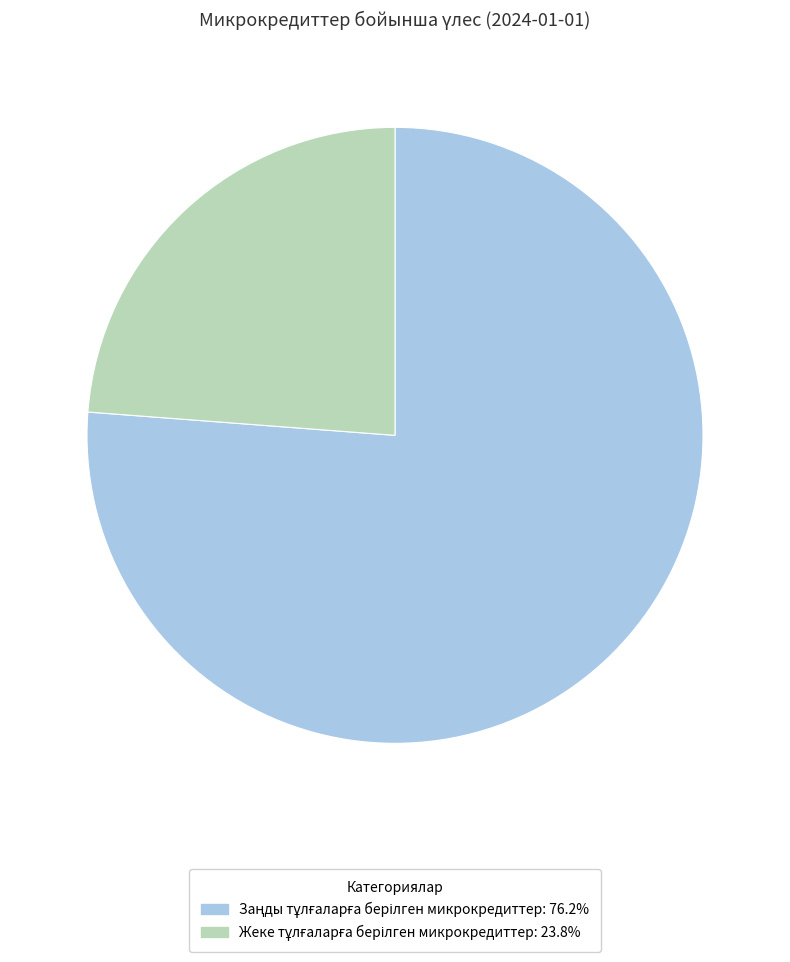

Does any single category account for the majority?

Yes